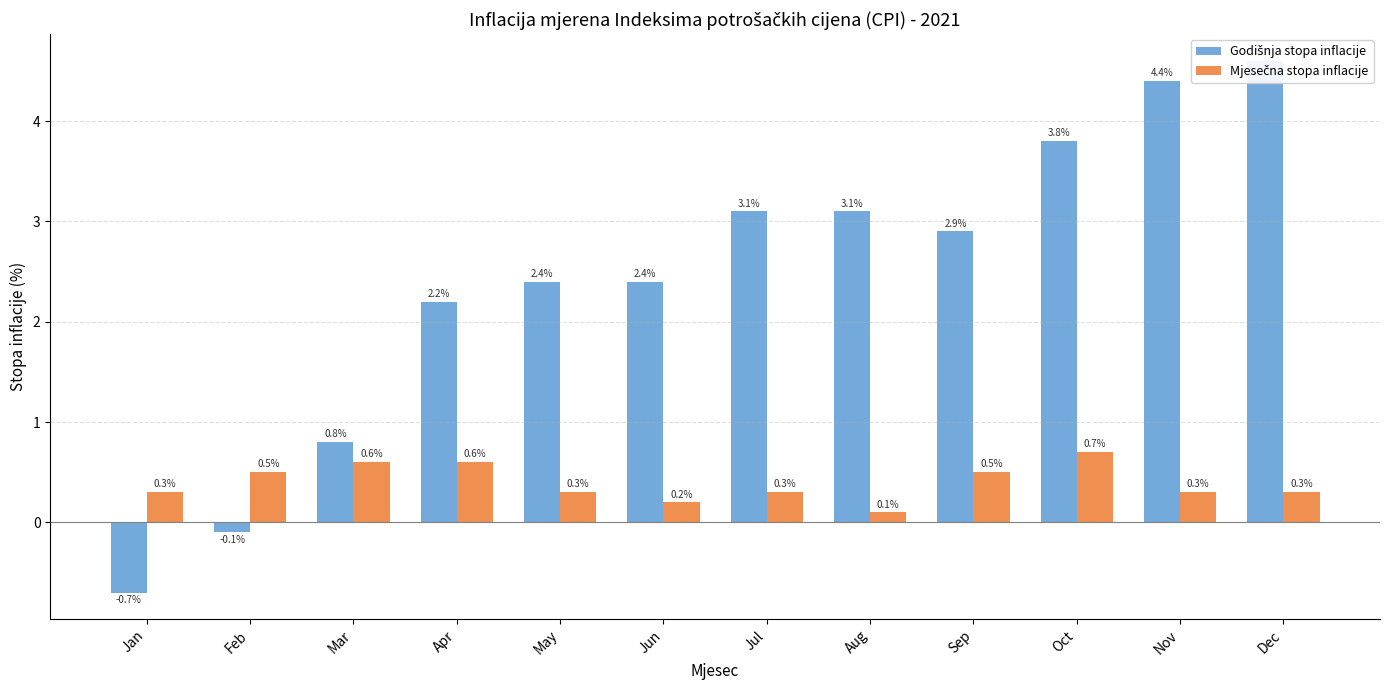

Reading left to right, transcribe all the data shown in this chart.

Godišnja stopa inflacije: -0.7	-0.1	0.8	2.2	2.4	2.4	3.1	3.1	2.9	3.8	4.4	4.6
Mjesečna stopa inflacije: 0.3	0.5	0.6	0.6	0.3	0.2	0.3	0.1	0.5	0.7	0.3	0.3